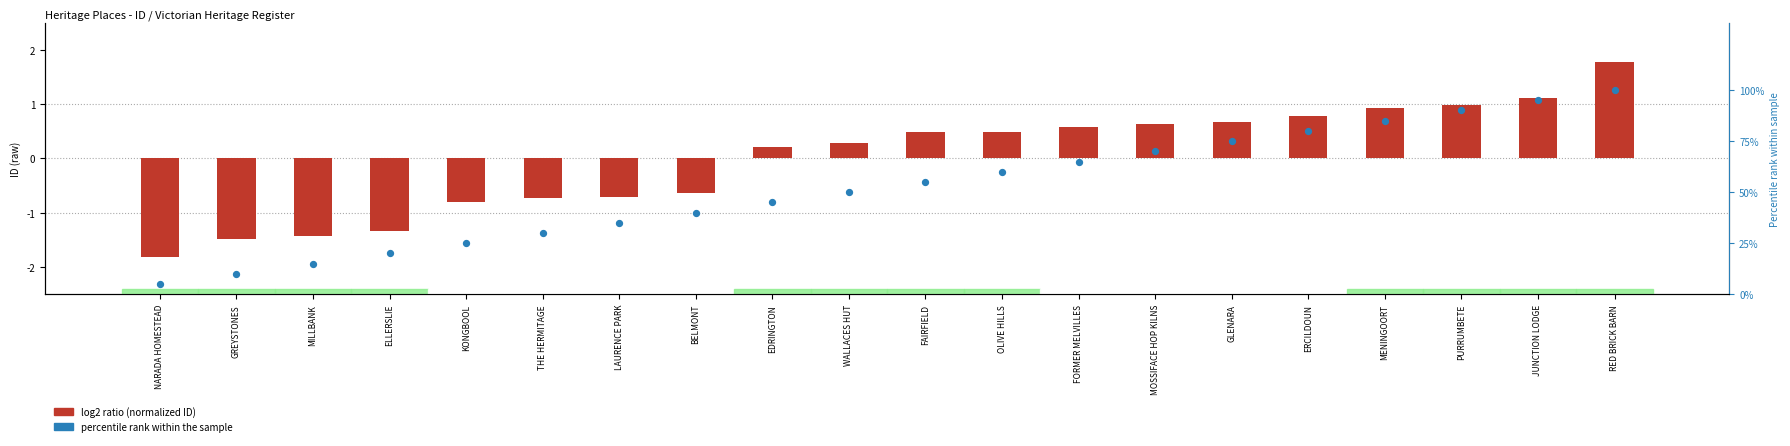

Which series has the widest spread of Y values?

percentile rank within the sample